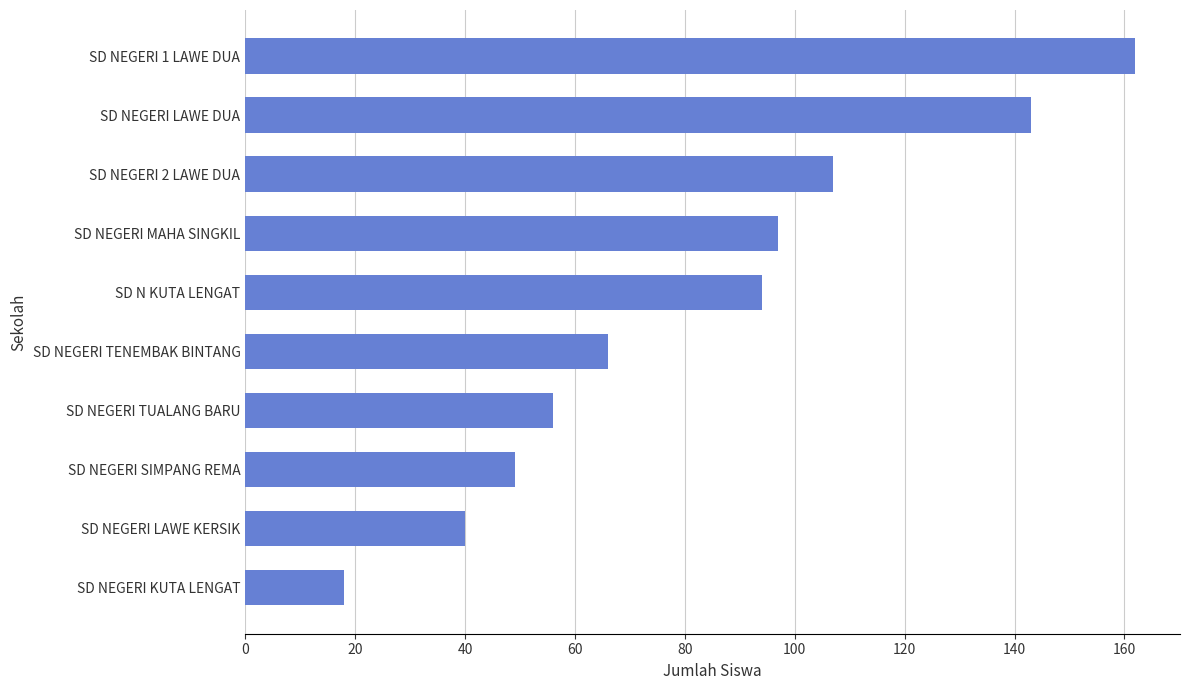

What is the change in value from SD N KUTA LENGAT to SD NEGERI TENEMBAK BINTANG?

-28